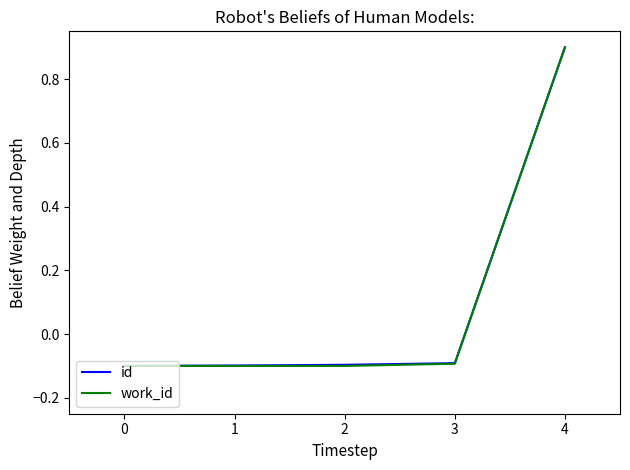

Reading left to right, transcribe all the data shown in this chart.

id: 0=-0.1	1=-0.1	2=-0.1	3=-0.1	4=0.9
work_id: 0=-0.1	1=-0.1	2=-0.1	3=-0.1	4=0.9